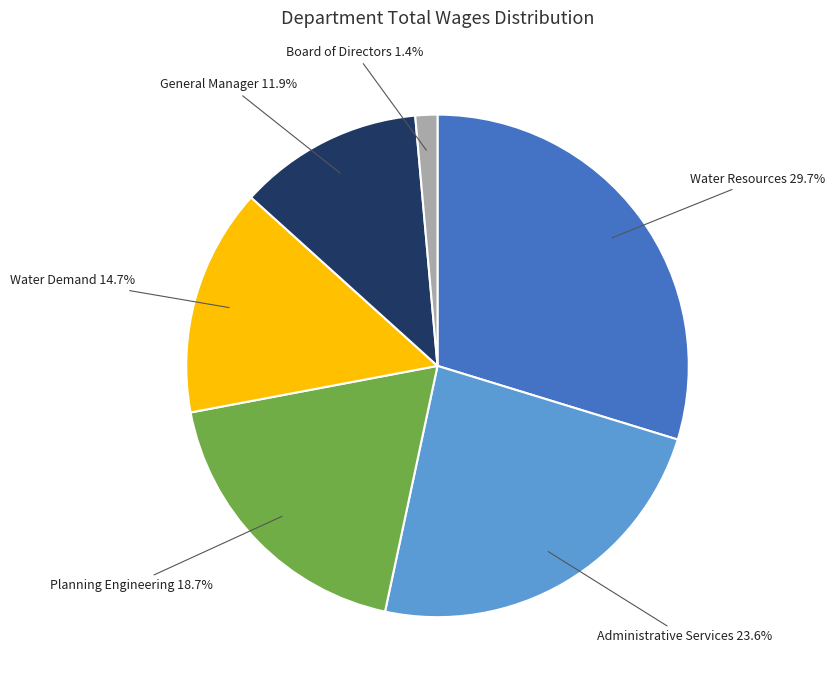

How many segments does this pie chart have?

6